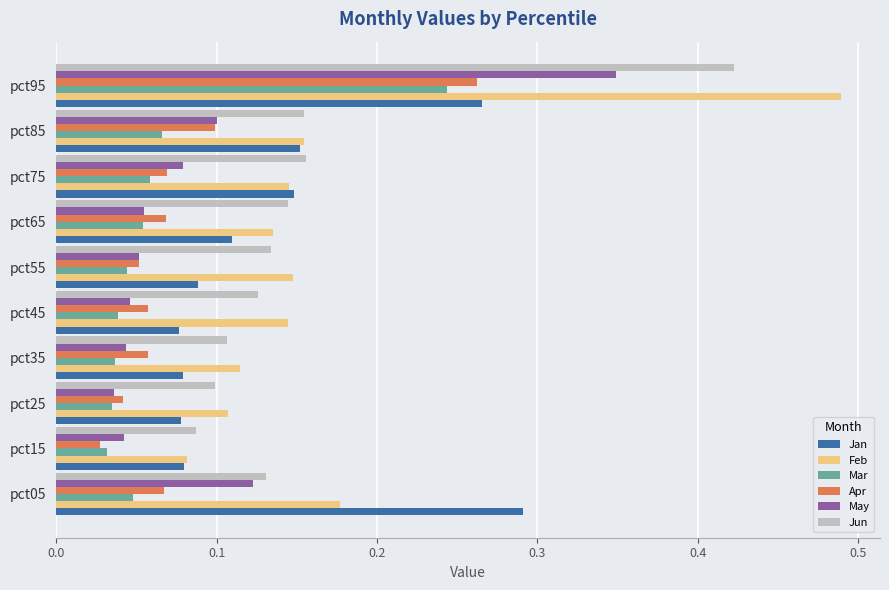

Where is Apr nearest to the value 0?

pct15